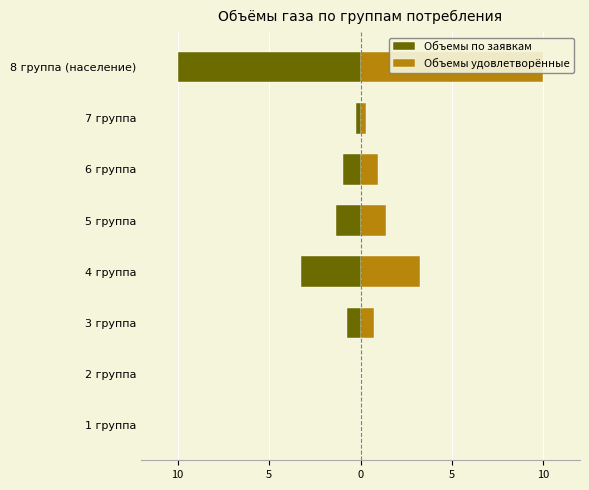

Rank the series by their average value, from lowest to highest.

Объемы по заявкам, Объемы удовлетворённые